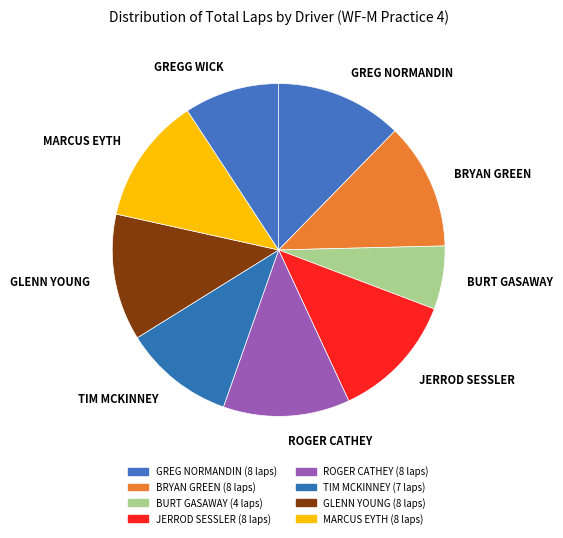

How many slices are in this pie chart?

9